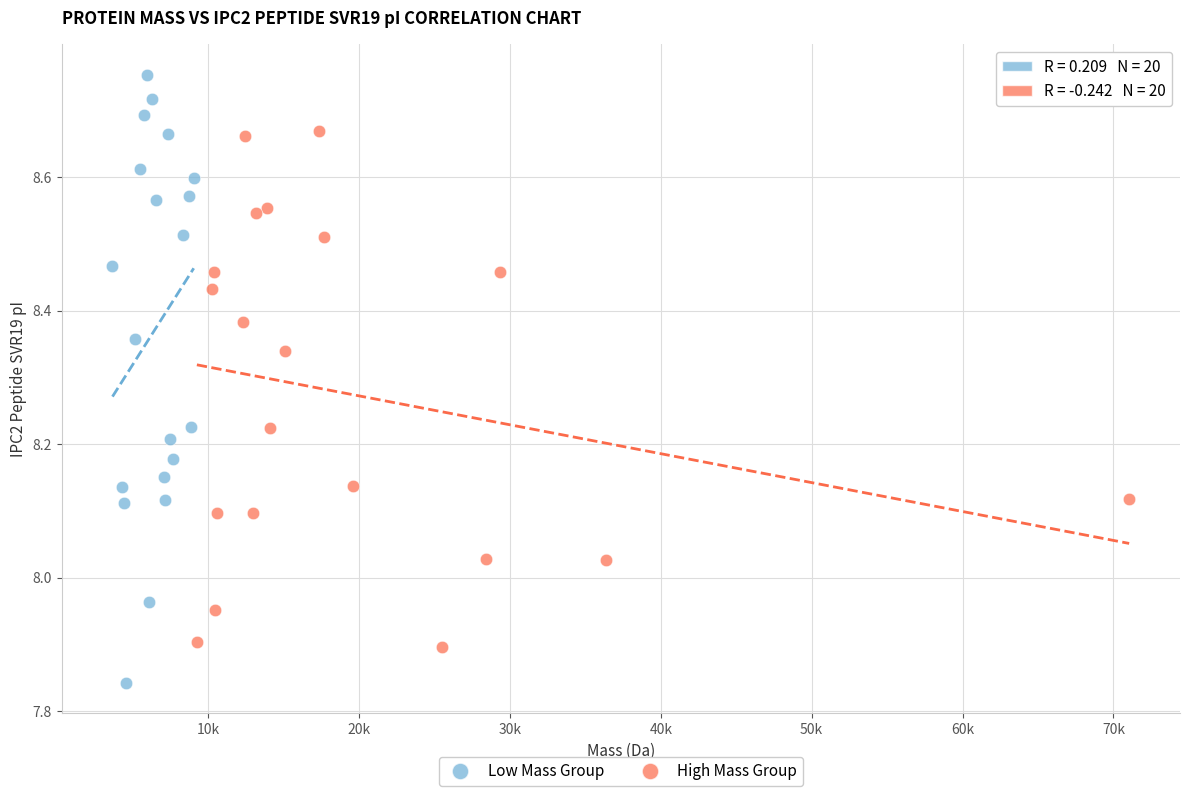

Which series has the widest spread of Y values?

Low Mass Group